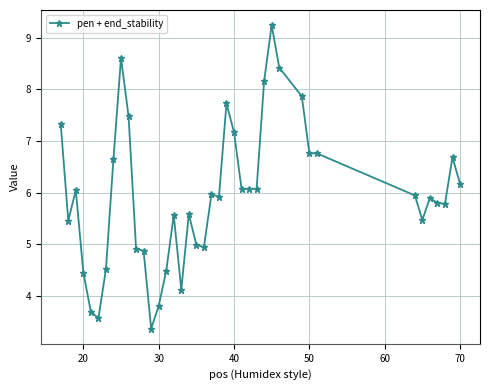

How many lines are shown in the chart?

1